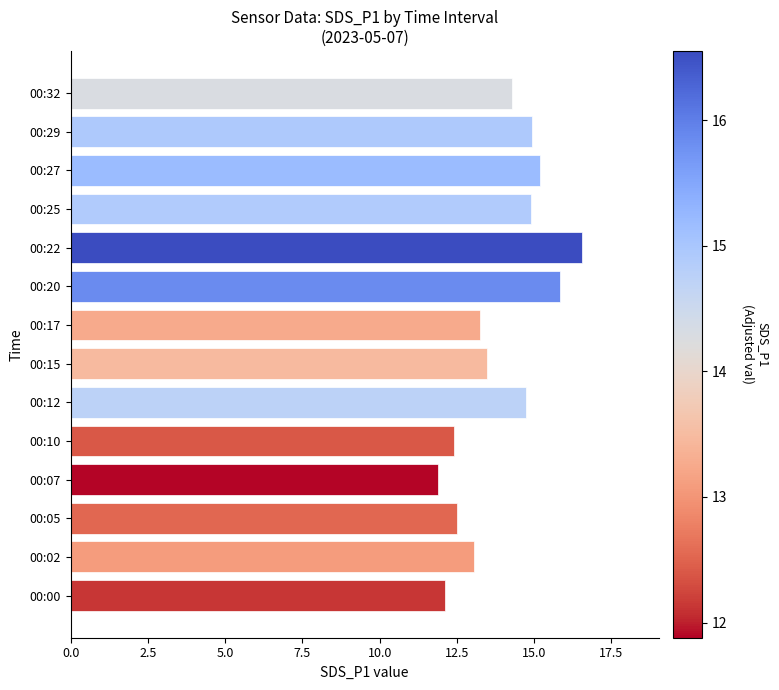

Count the number of categories in the chart.

14